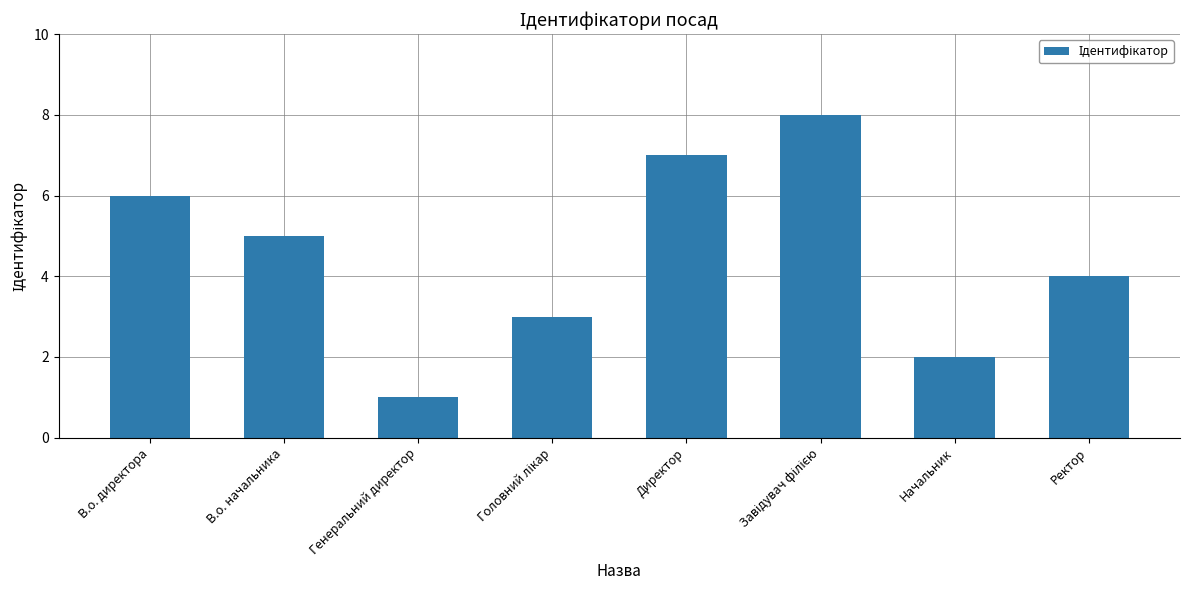

Where does the data first go above 5?

В.о. директора